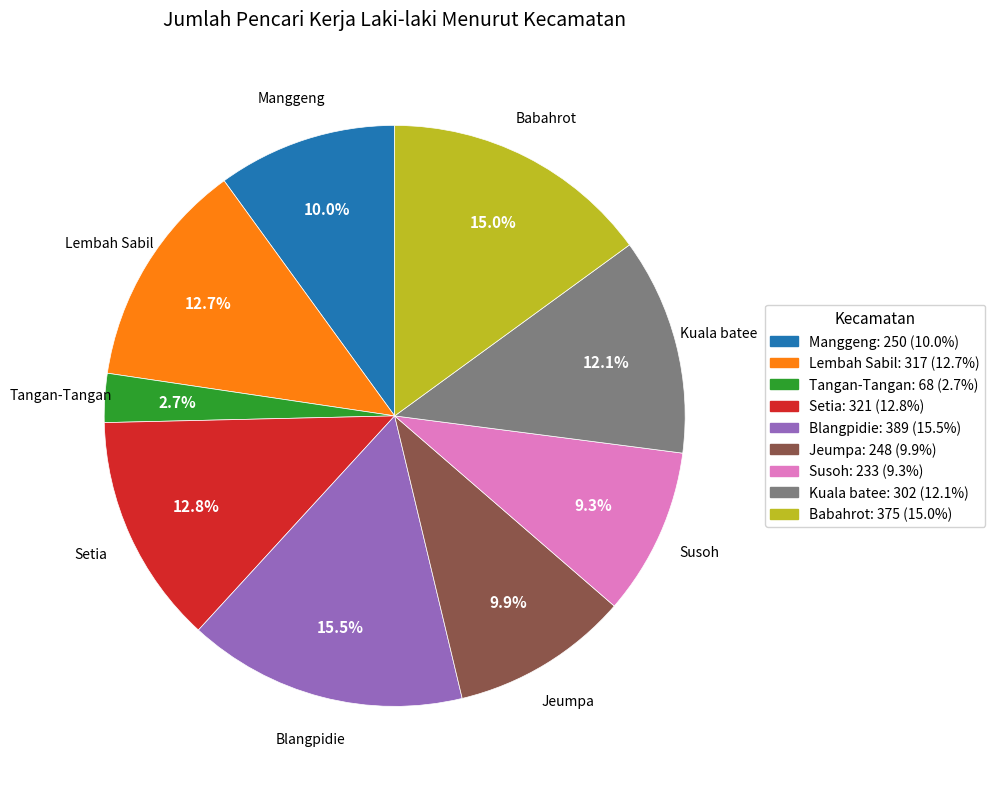

The Manggeng slice represents 10% of the pie. True or false?

True